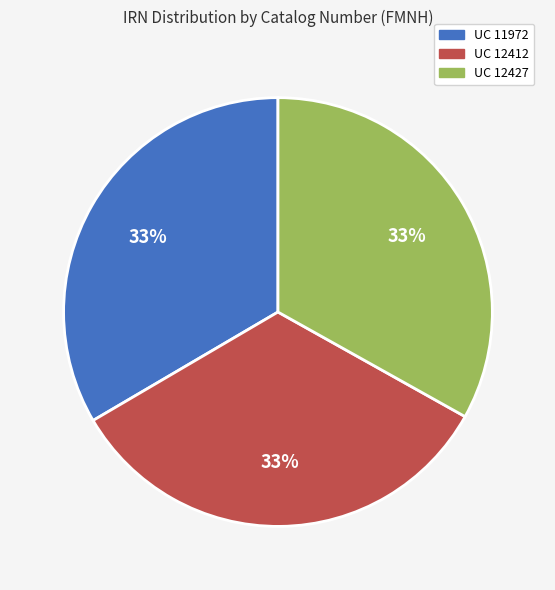

What percentage is the UC 11972 slice, to the nearest percent?

33%